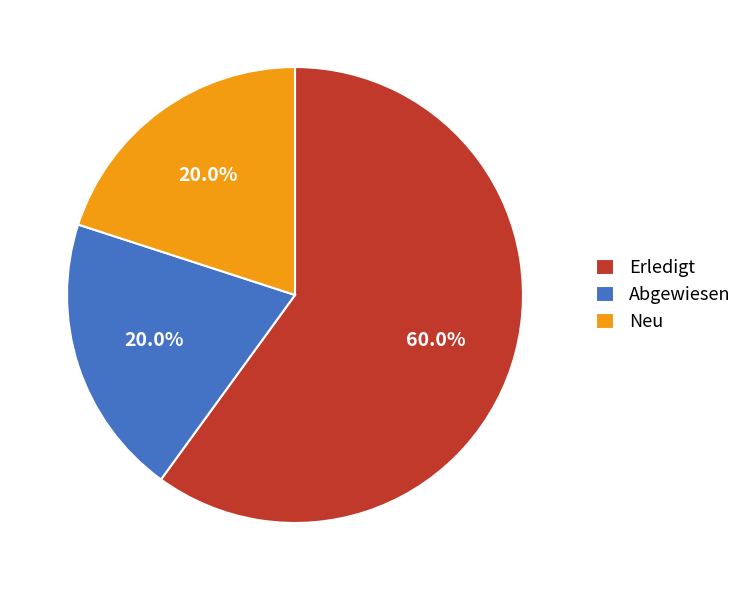

Do Neu and Erledigt together represent more than half of the pie?

Yes